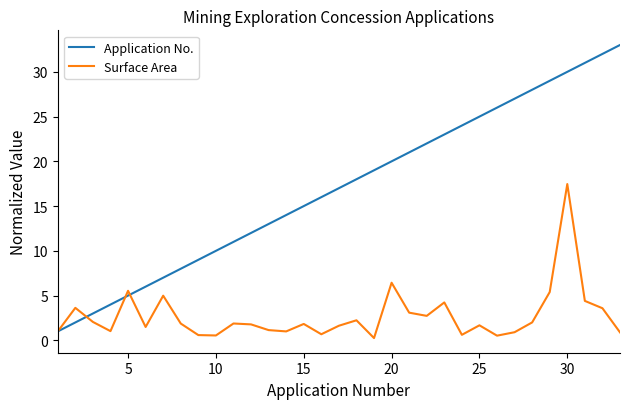

What is the lowest value of the Application No. series?

1.0